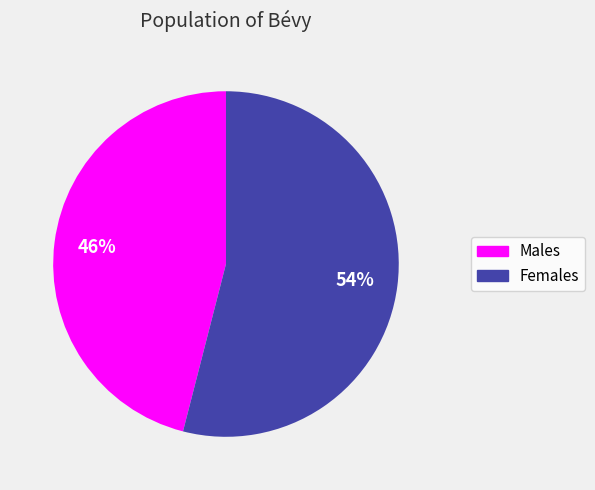

Is there any slice that represents more than half of the pie?

Yes